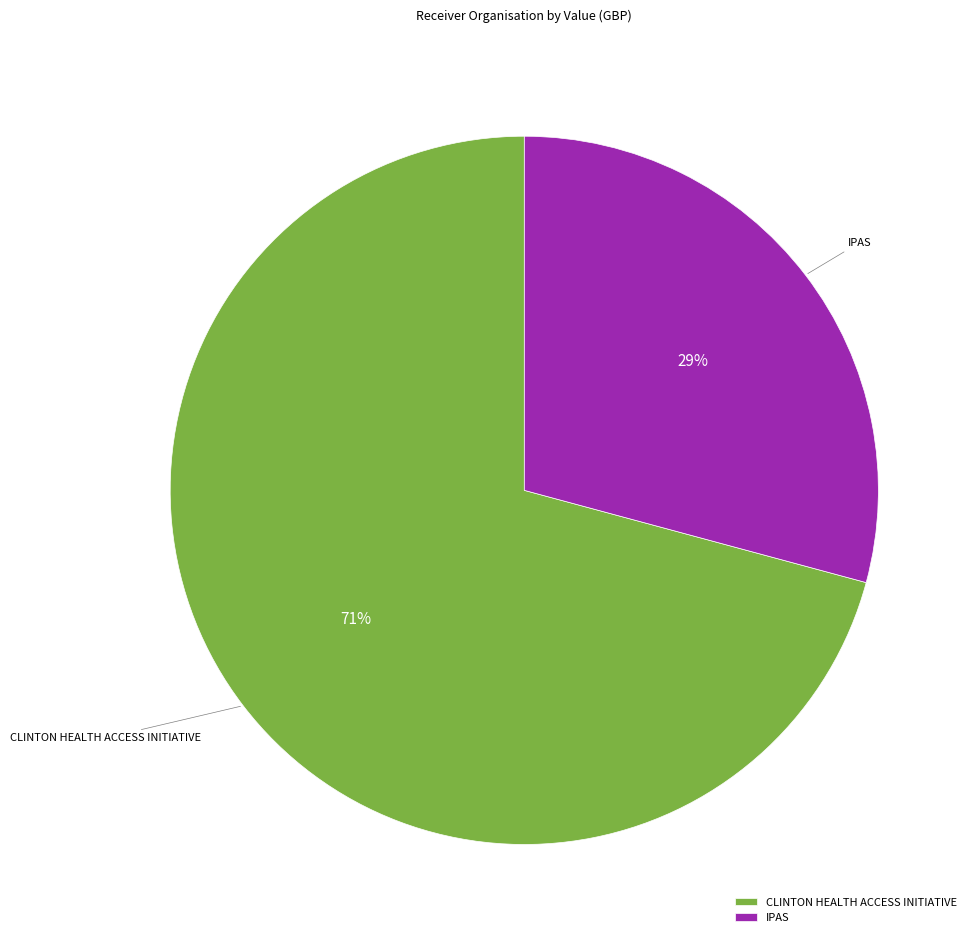

What is the majority slice?

CLINTON HEALTH ACCESS INITIATIVE